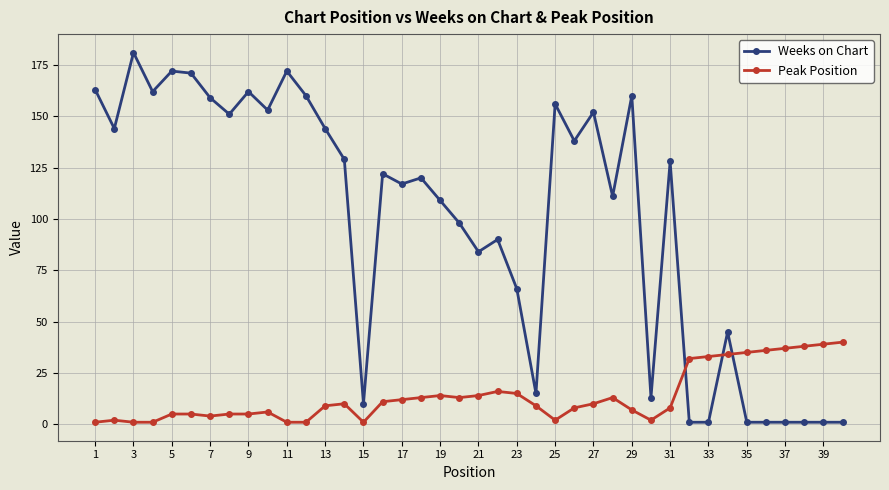

Which series has the largest range (max minus min)?

Weeks on Chart